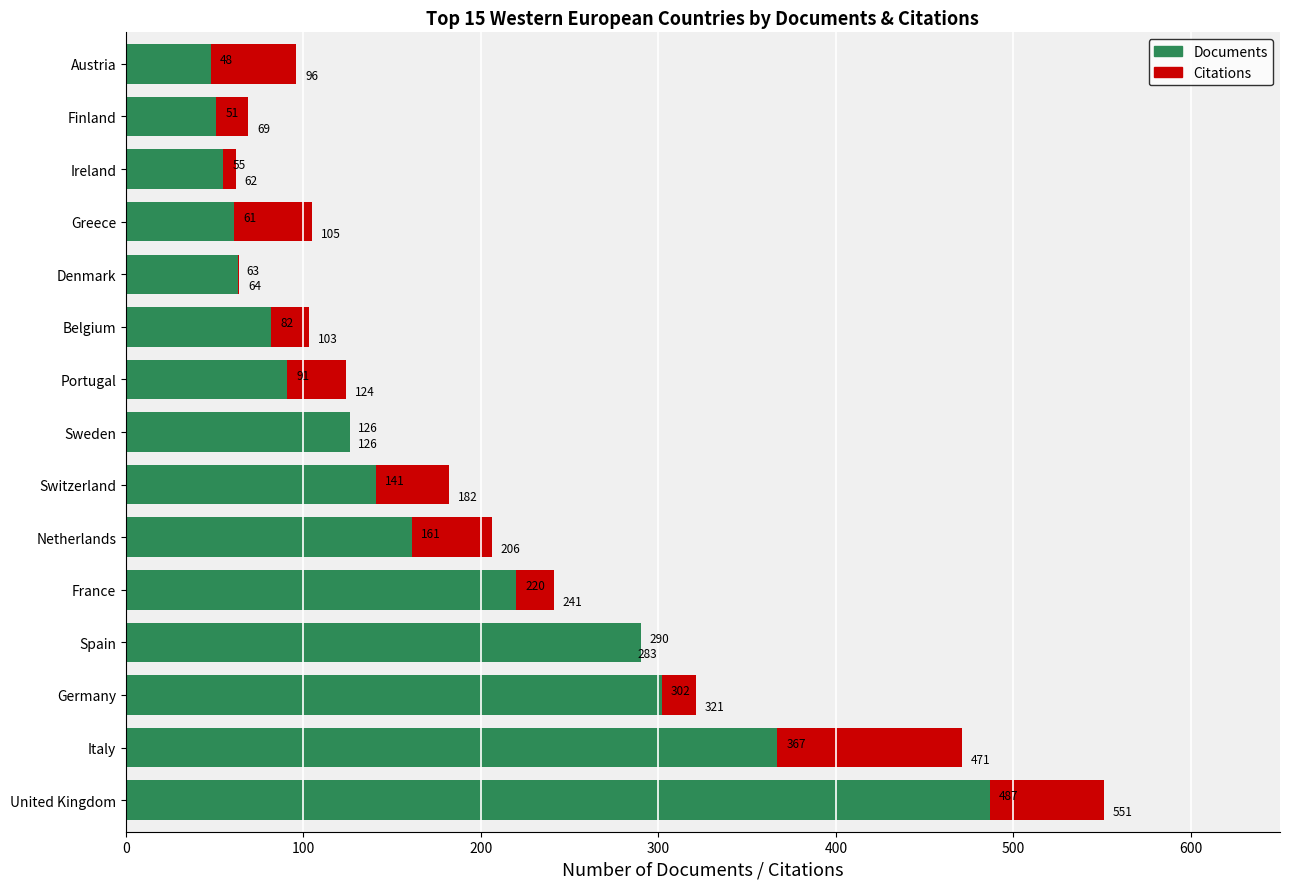

What is the sum of the Citations values at Austria and Belgium?

199